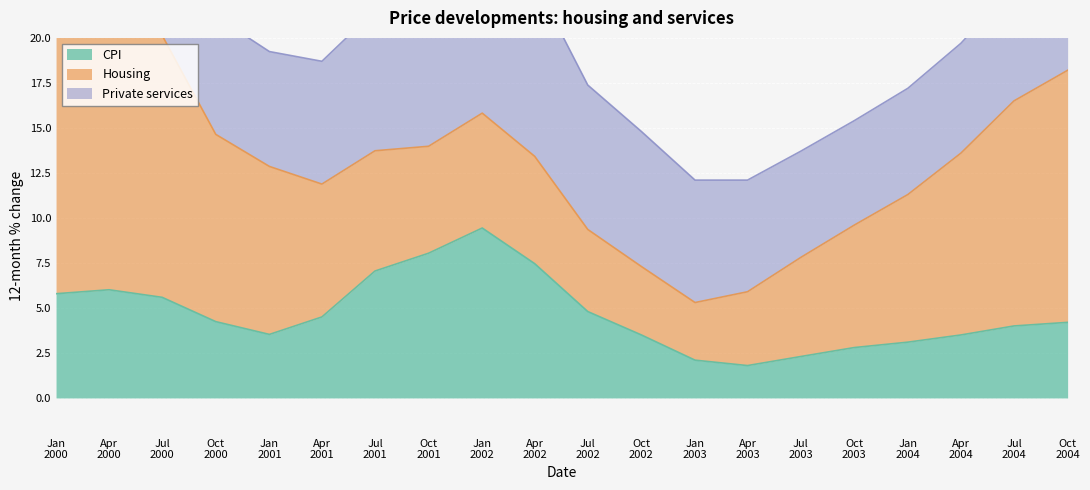

Read the Housing value at 2000-04.

16.0